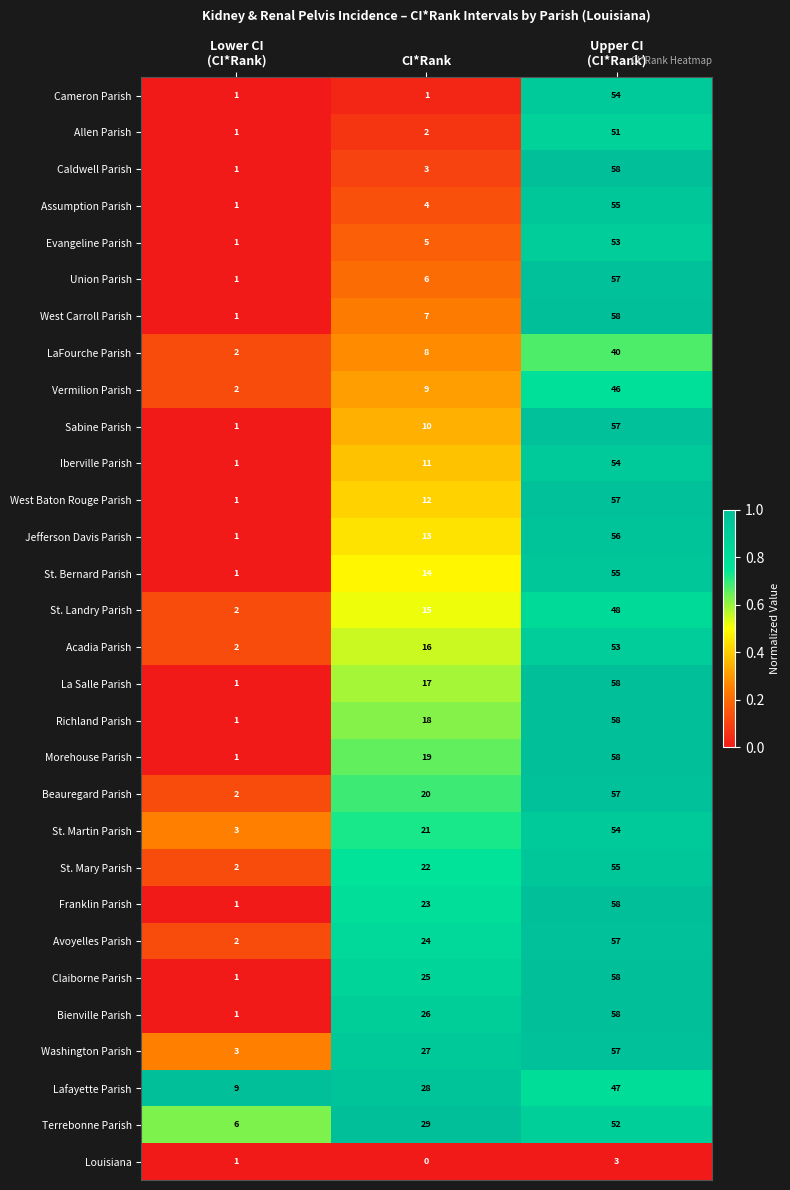

Count the Louisiana values in the range 0 to 3.

3